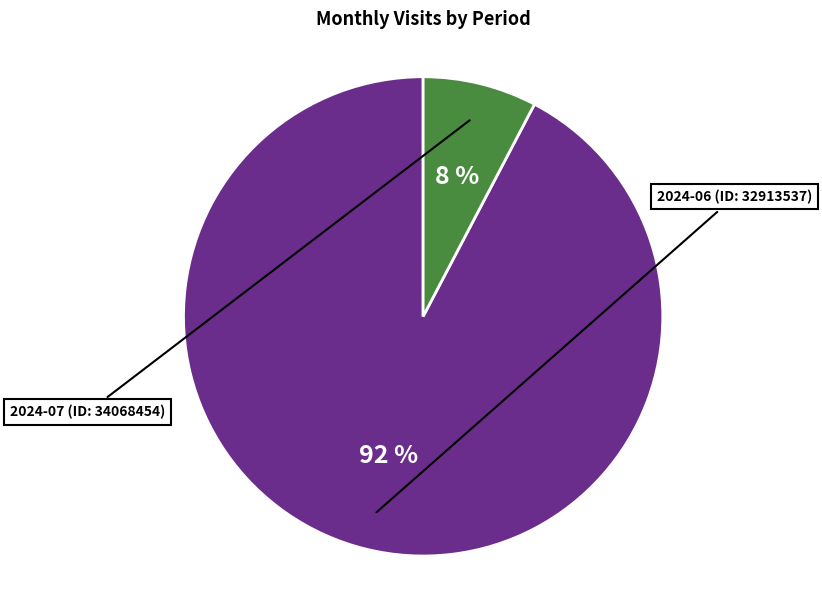

To the nearest percent, what is the average slice percentage?

50%